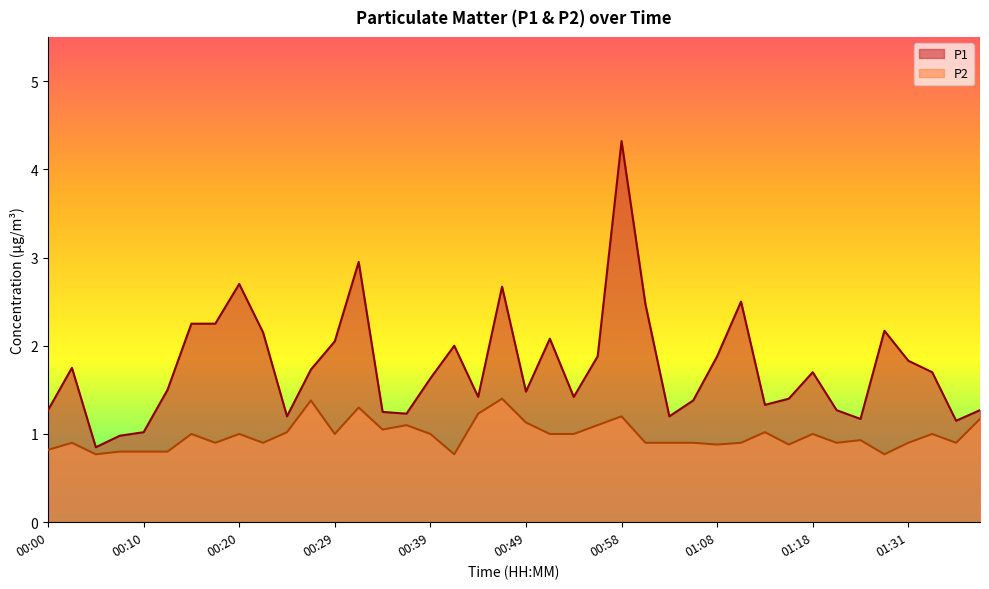

True or false: P2 has more than 2 interior local peaks.

True